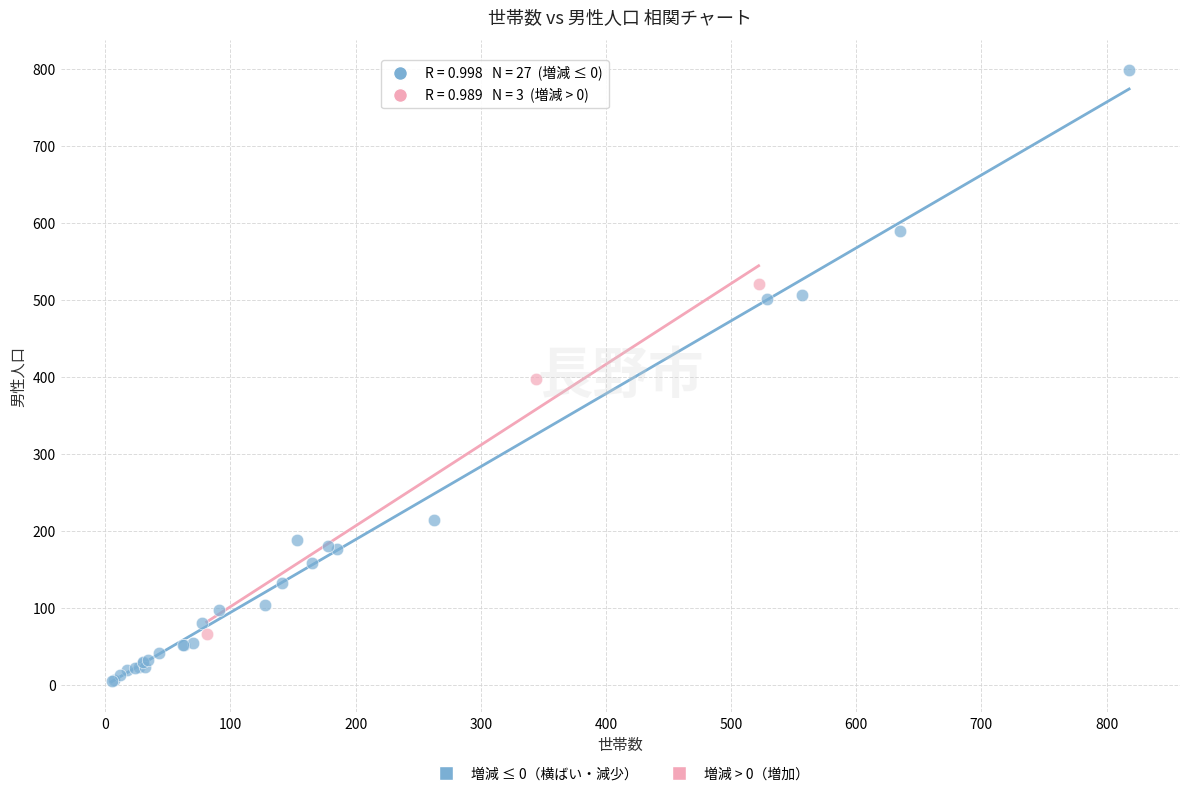

Which series contains the lowest Y value?

増減 ≤ 0（横ばい・減少）